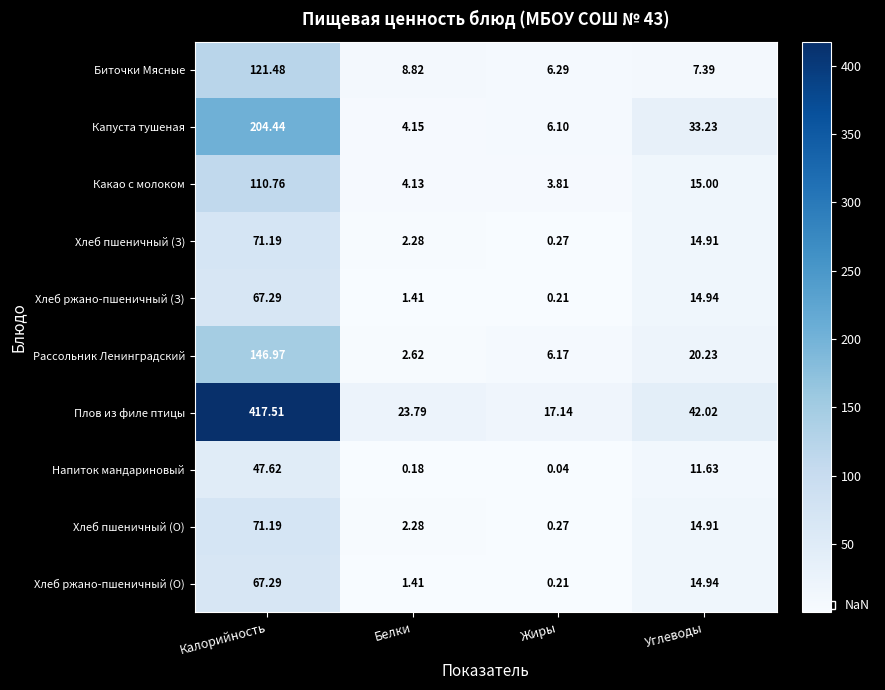

Which series has the largest total across all categories?

Плов из филе птицы